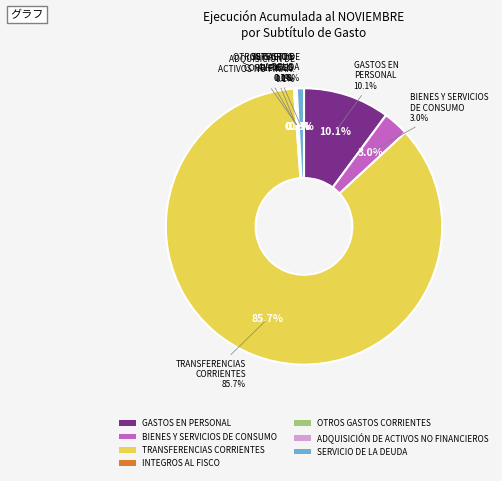

To the nearest percent, what is the combined percentage of ADQUISICIÓN DE ACTIVOS NO FINANCIEROS and TRANSFERENCIAS CORRIENTES?

86%